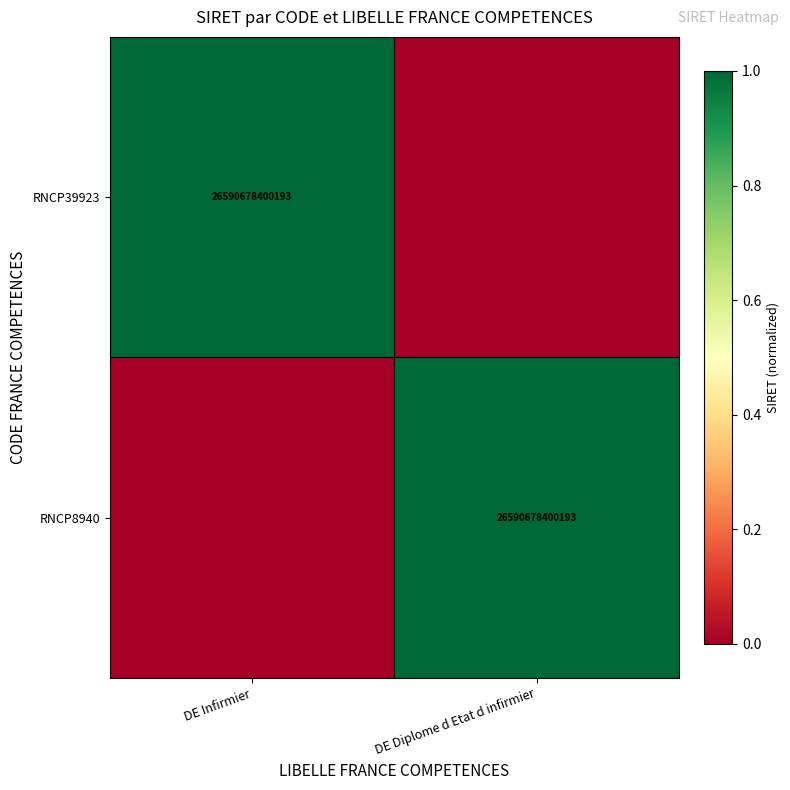

True or false: RNCP39923 has a value of 26590678400193 at DE Infirmier.

True